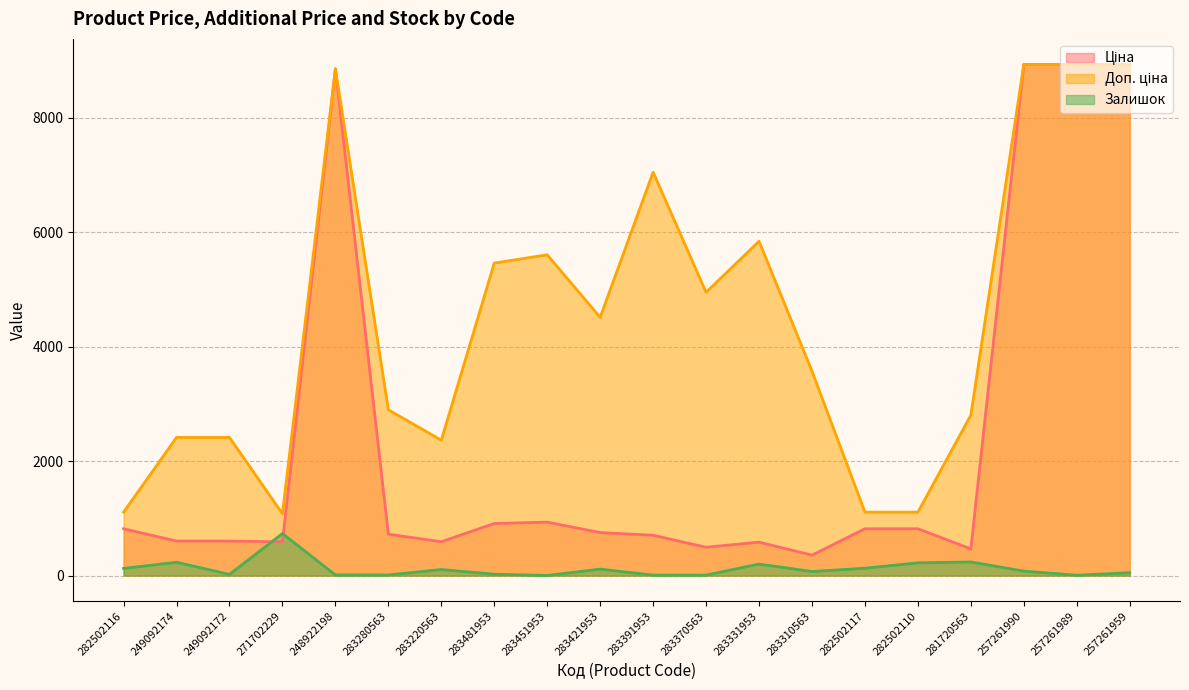

At which label does Ціна reach its peak?

257261990